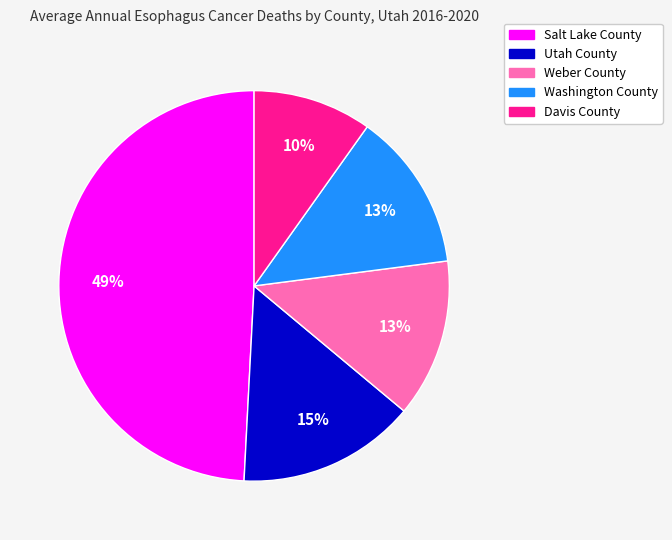

How many segments does this pie chart have?

5